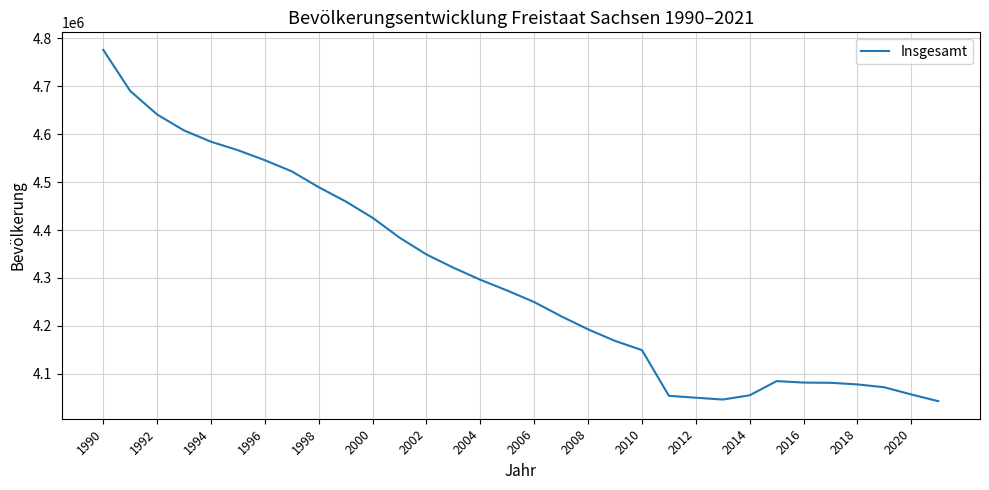

What is the smallest value displayed?

4043002